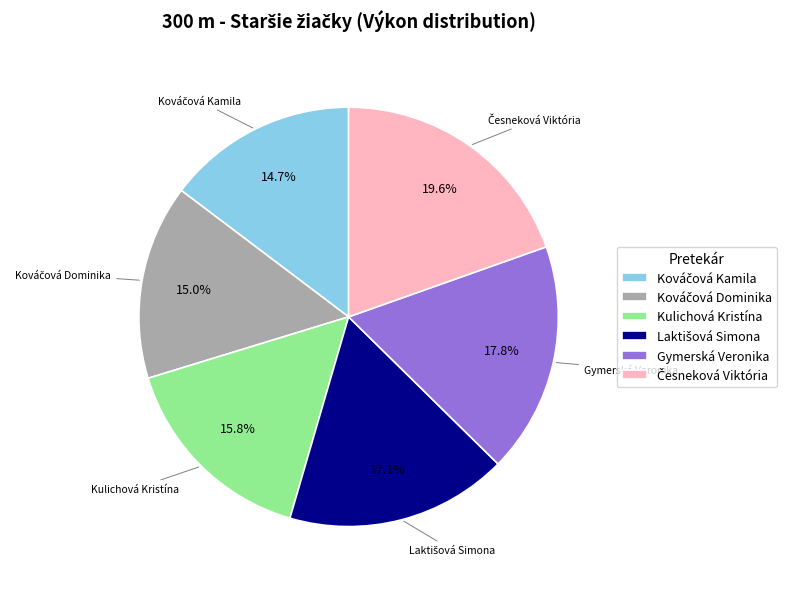

How many segments does this pie chart have?

6